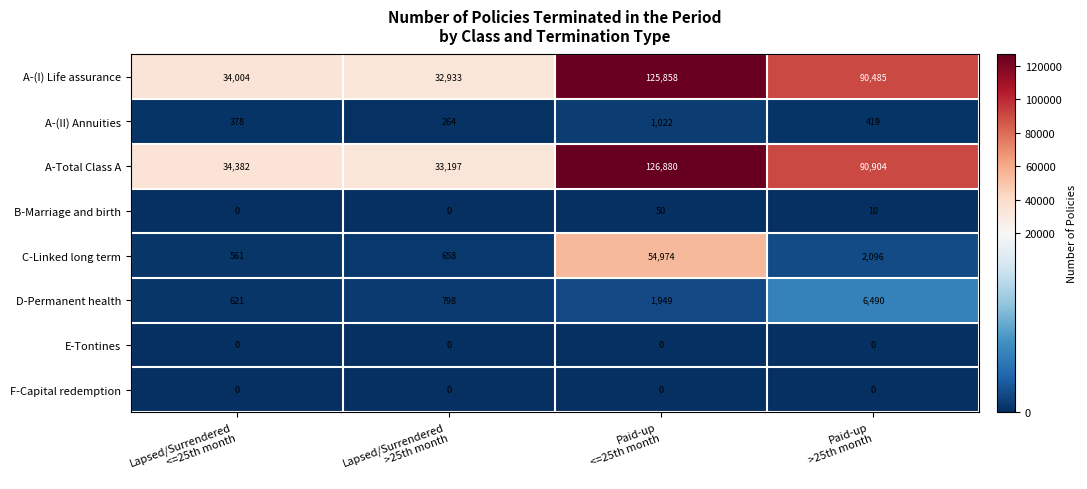

Which series has the largest range (max minus min)?

A-Total Class A